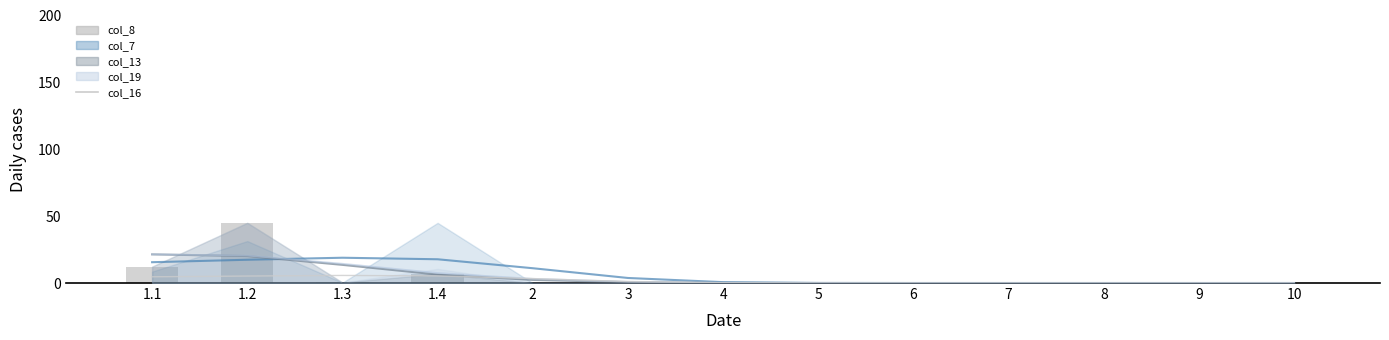

Is it true that col_8 equals 12.3 at 1.1?

True